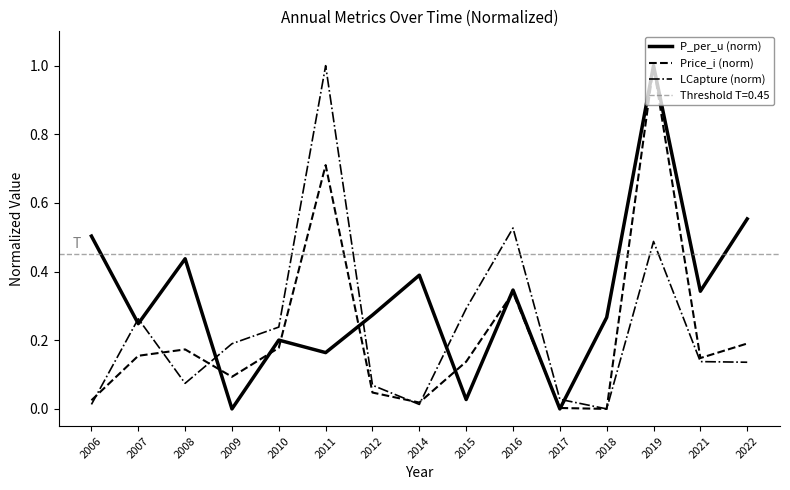

Reading left to right, transcribe all the data shown in this chart.

P_per_u (norm): 0.5	0.2	0.4	0.0	0.2	0.2	0.3	0.4	0.0	0.3	0.0	0.3	1.0	0.3	0.6
Price_i (norm): 0.0	0.2	0.2	0.1	0.2	0.7	0.0	0.0	0.1	0.3	0.0	0.0	1.0	0.1	0.2
LCapture (norm): 0.0	0.3	0.1	0.2	0.2	1.0	0.1	0.0	0.3	0.5	0.0	0.0	0.5	0.1	0.1